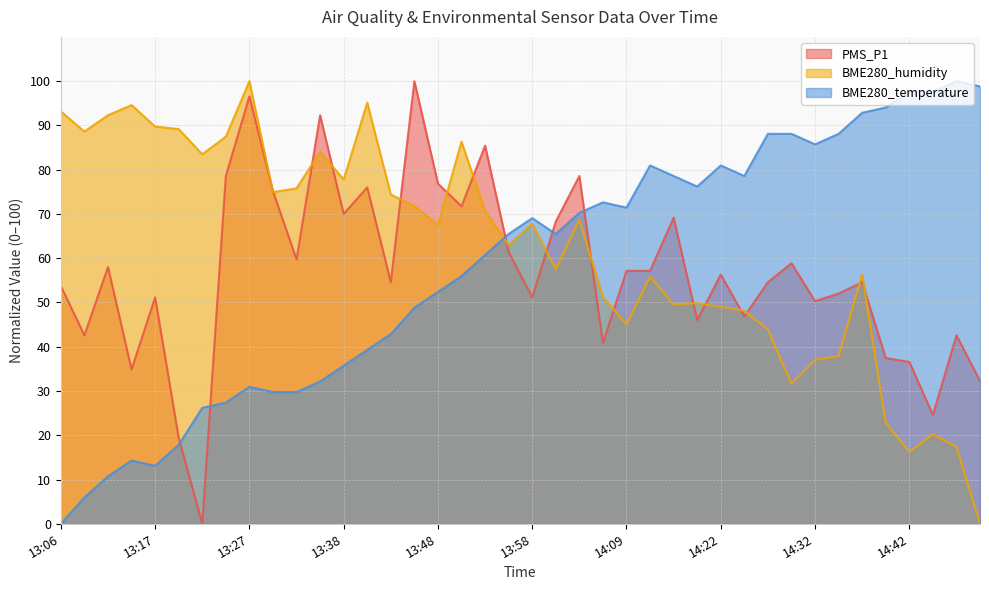

At which category is the sum across all series the highest?

13:27